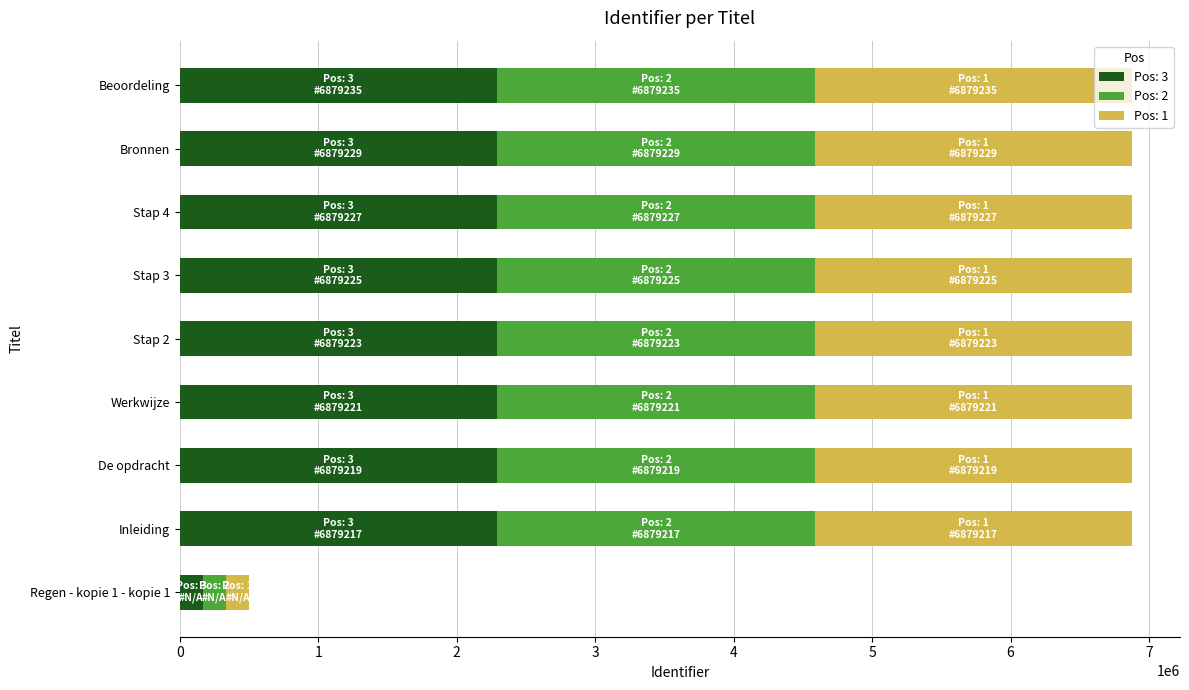

True or false: Pos: 3 has a value of 2293078.3 at Beoordeling.

True